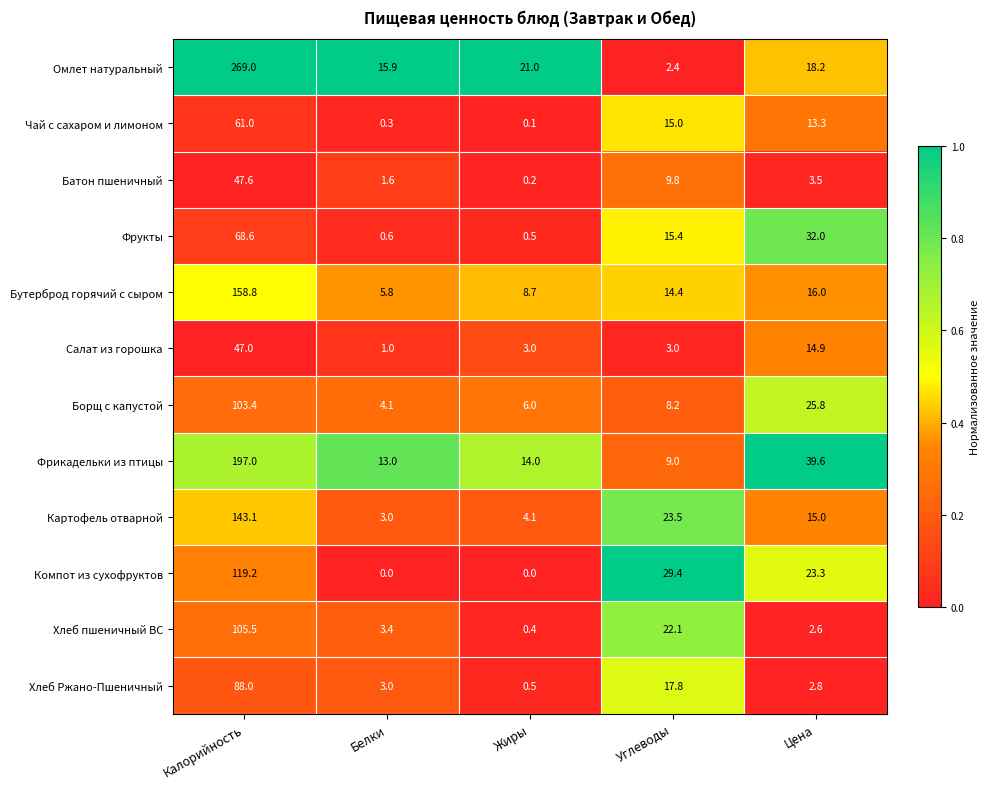

Which series has the widest spread of values?

Омлет натуральный